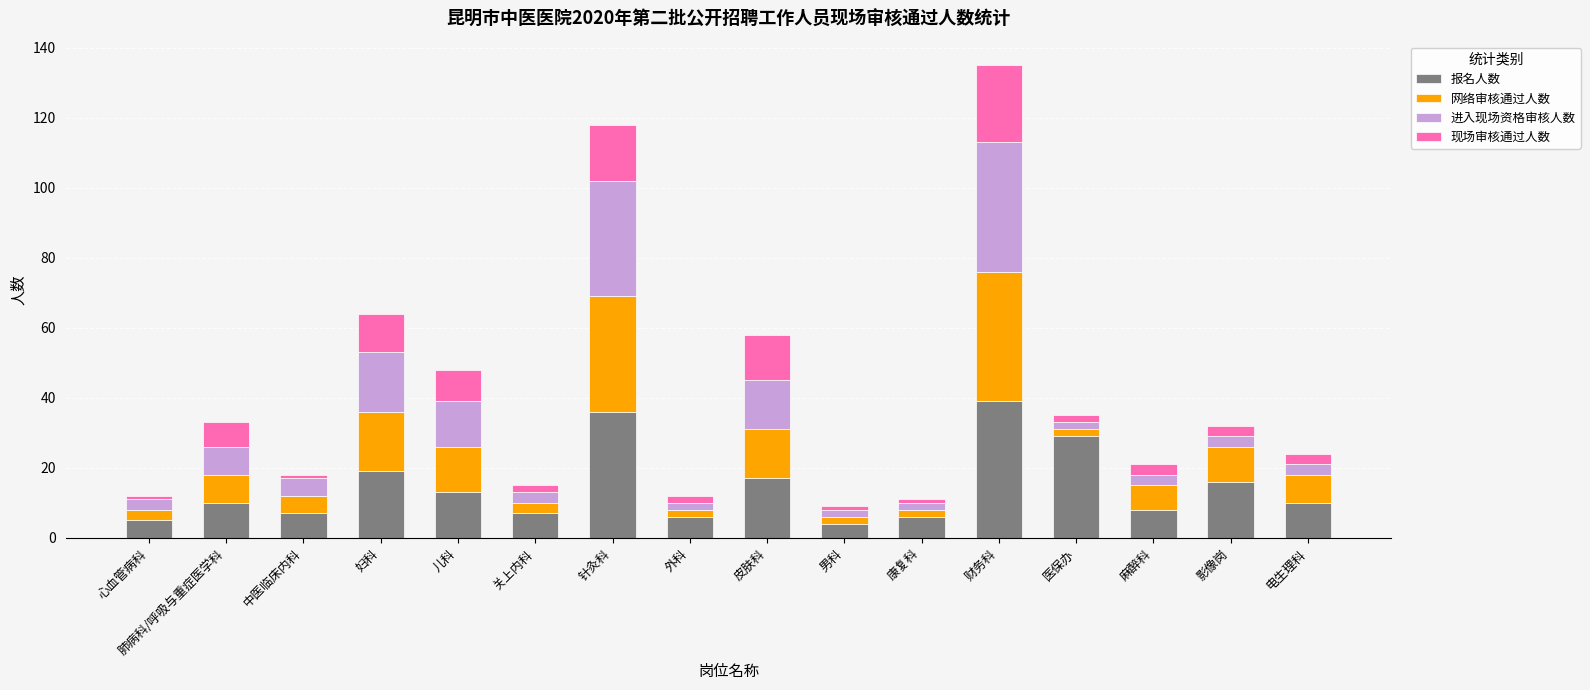

Are the bars grouped side by side (vs. stacked)?

No